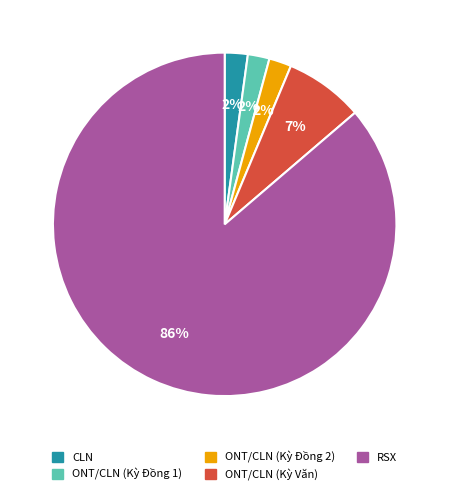

What is the largest slice in the pie chart?

RSX